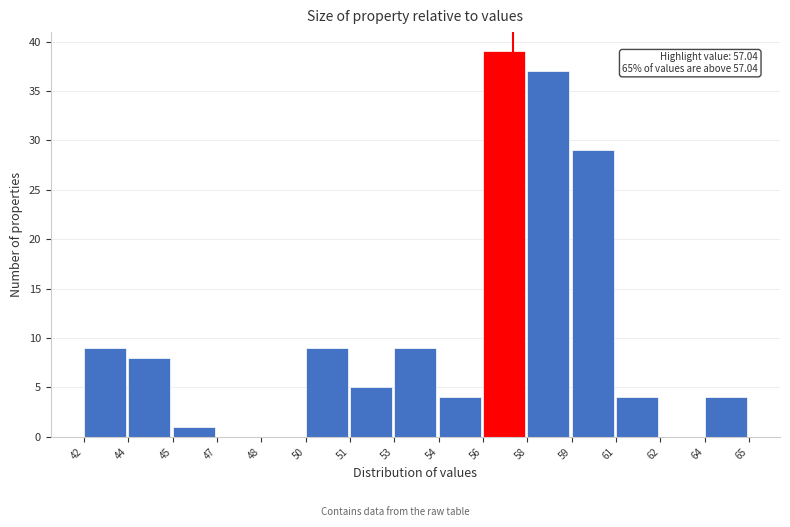

Reading left to right, what are all the values shown in this chart?

42=9	44=8	45=1	47=0	48=0	50=9	51=5	53=9	54=4	56=39	58=37	59=29	61=4	62=0	64=4